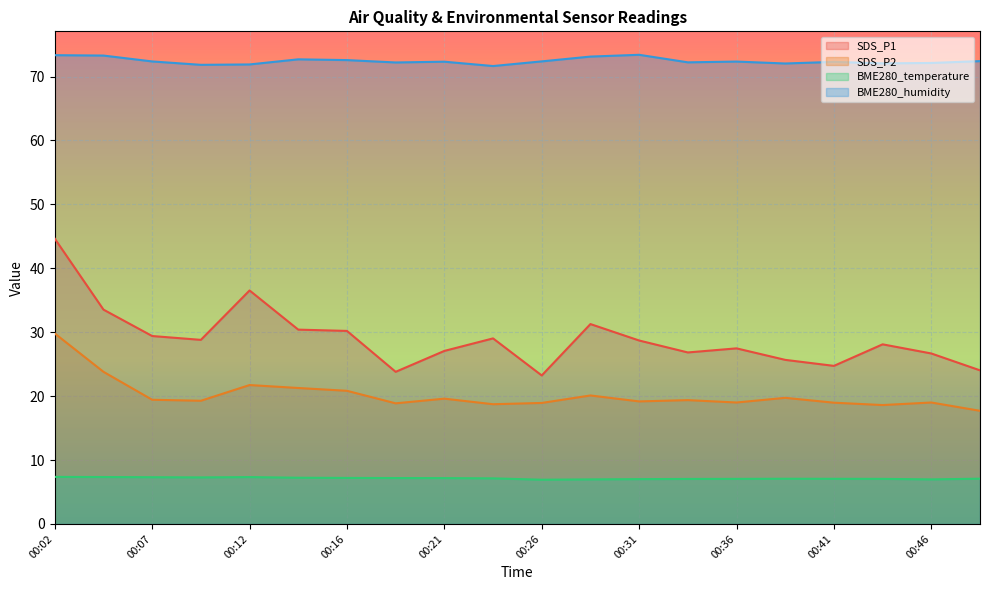

What is the sum of the BME280_humidity values at 00:02 and 00:46?

145.5